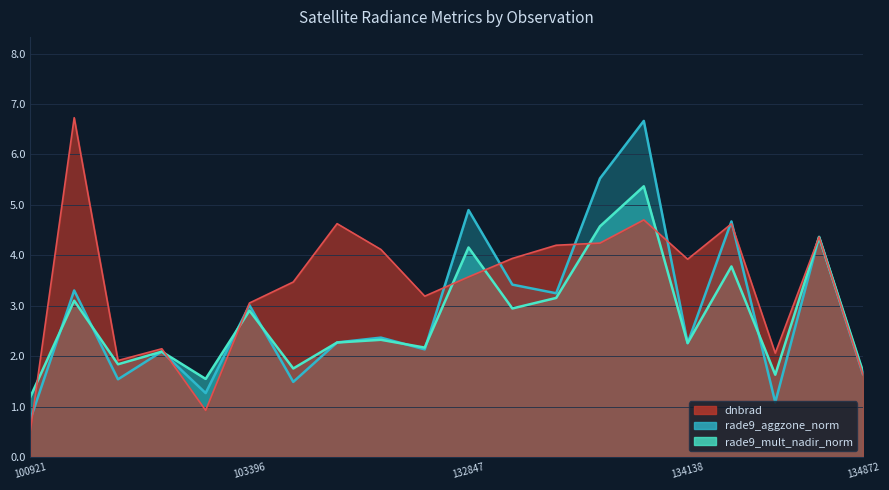

Which has a higher value, 134872 or 100921?

134872